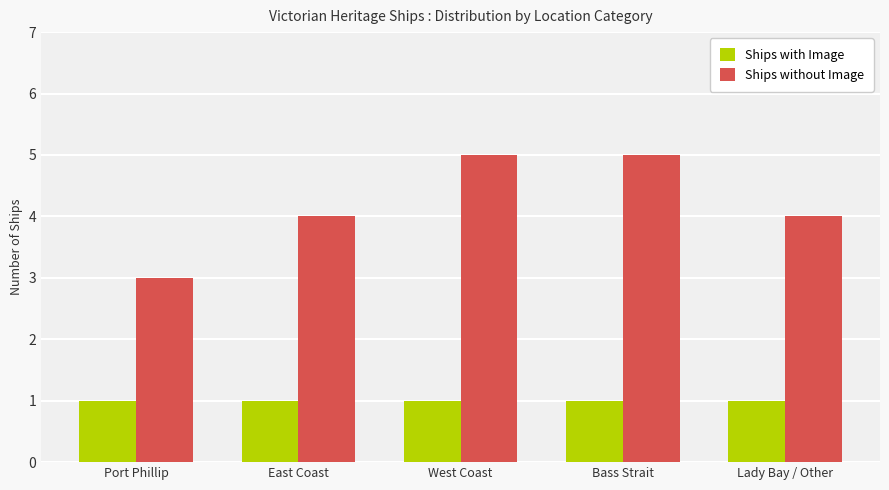

List the series in order of their overall mean, highest first.

Ships without Image, Ships with Image